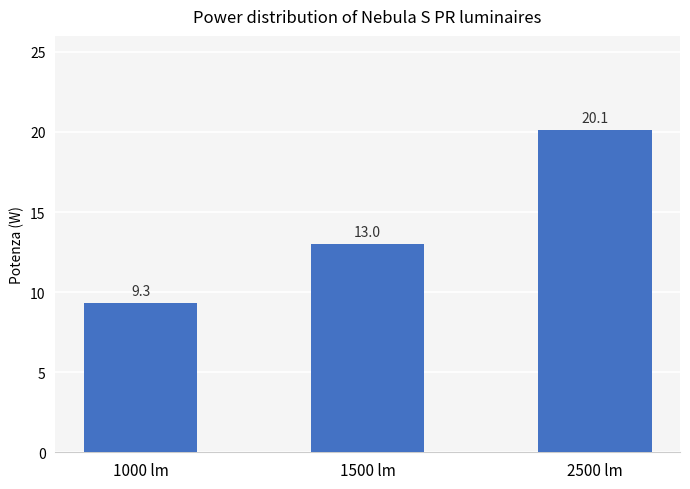

At which category does the chart reach its peak across all series?

2500 lm